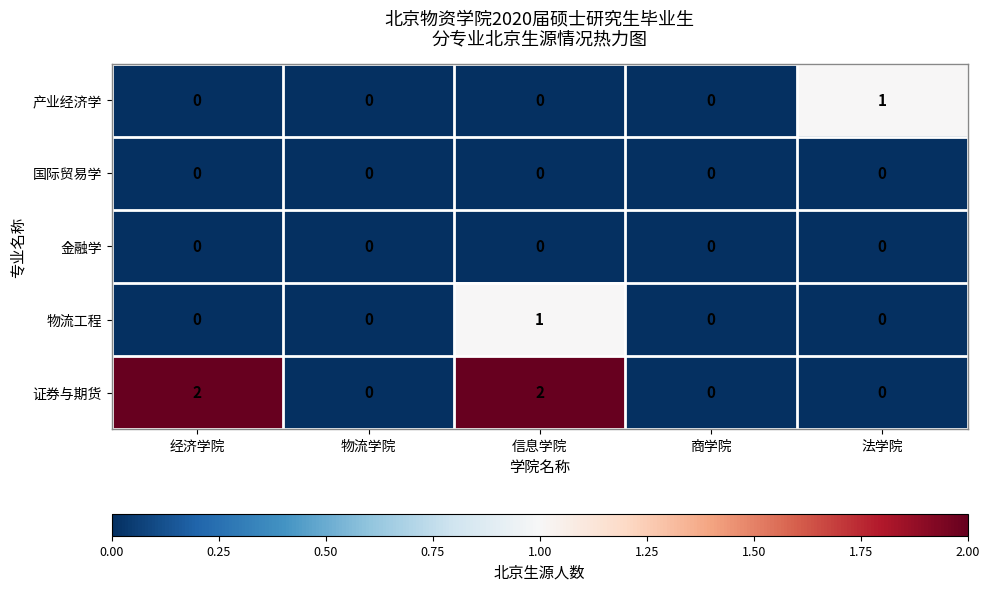

What is the sum of the 证券与期货 values at 经济学院 and 信息学院?

4